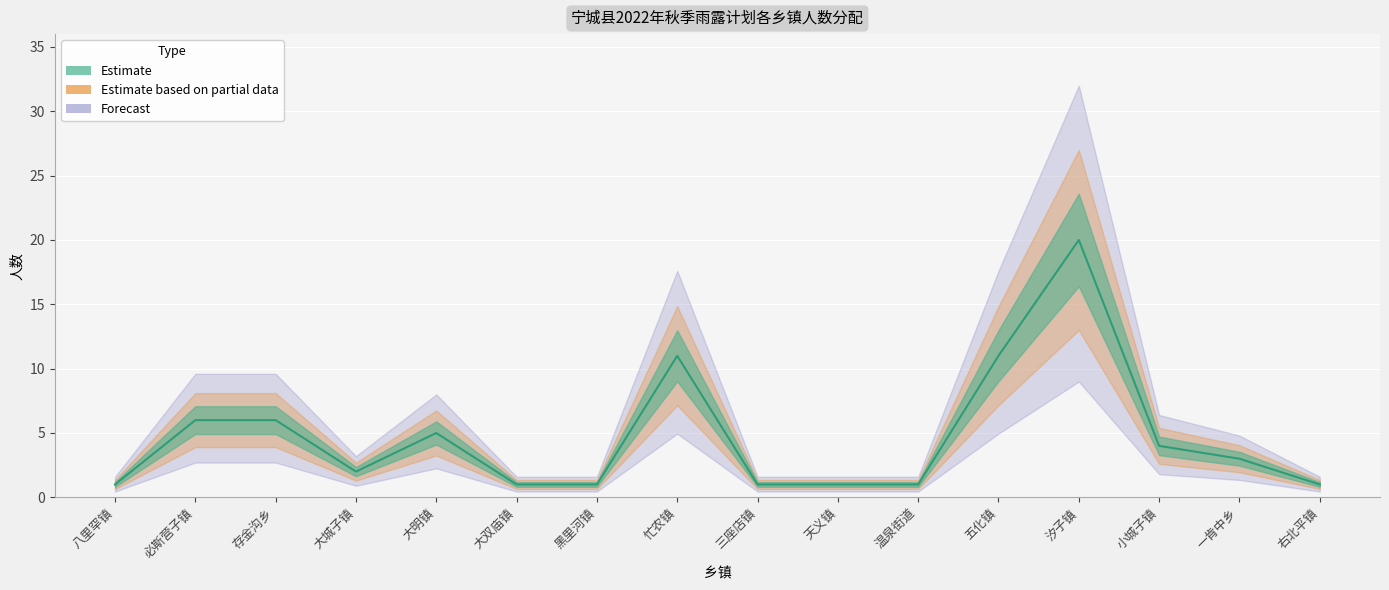

Is this an area chart (filled region under the line)?

No